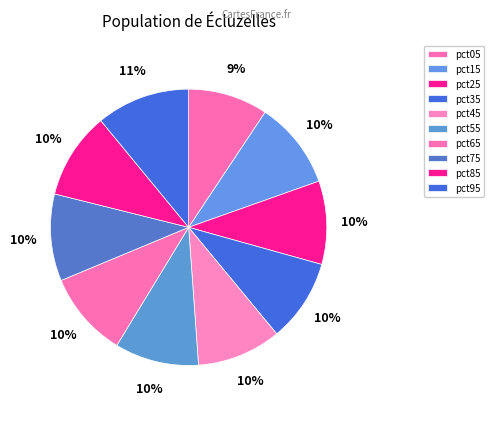

How many slices are in this pie chart?

10